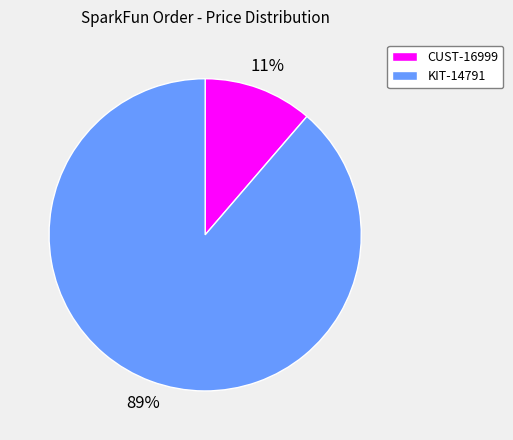

Is the sum of KIT-14791 and CUST-16999 greater than half?

Yes